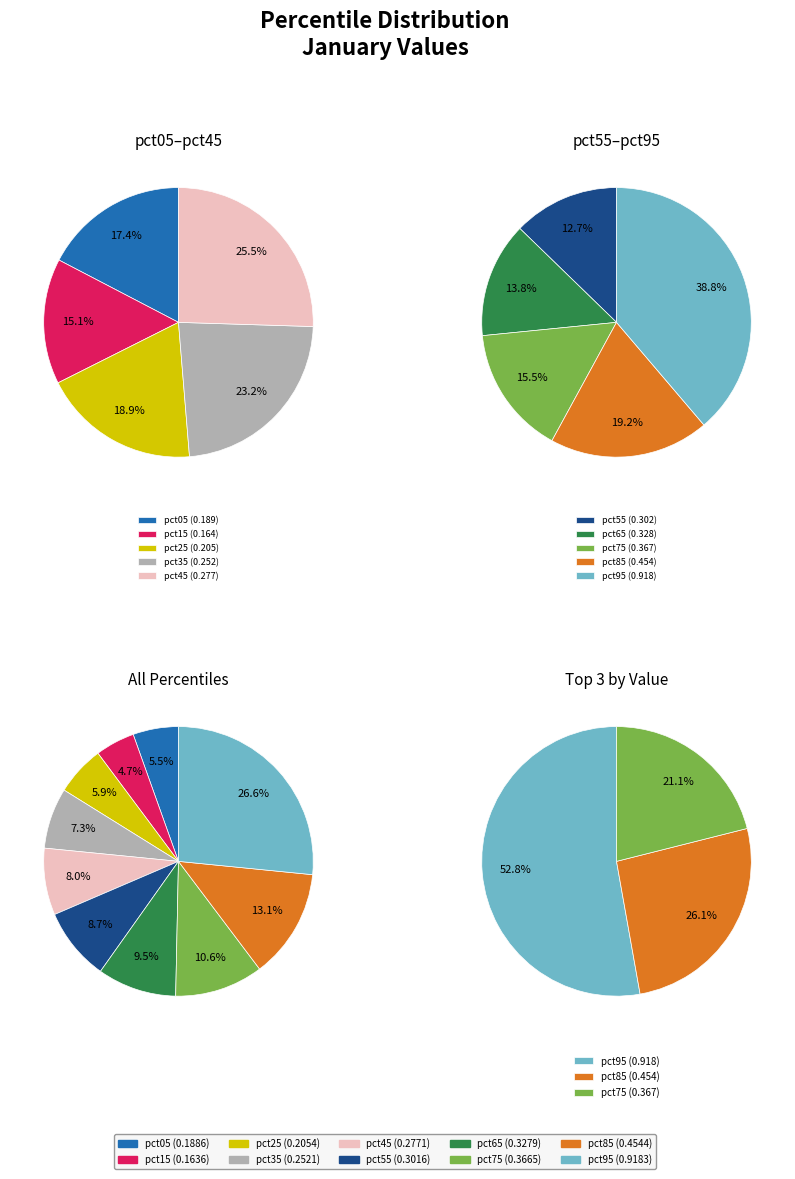

What percentage is the pct65 slice, to the nearest percent?

9%